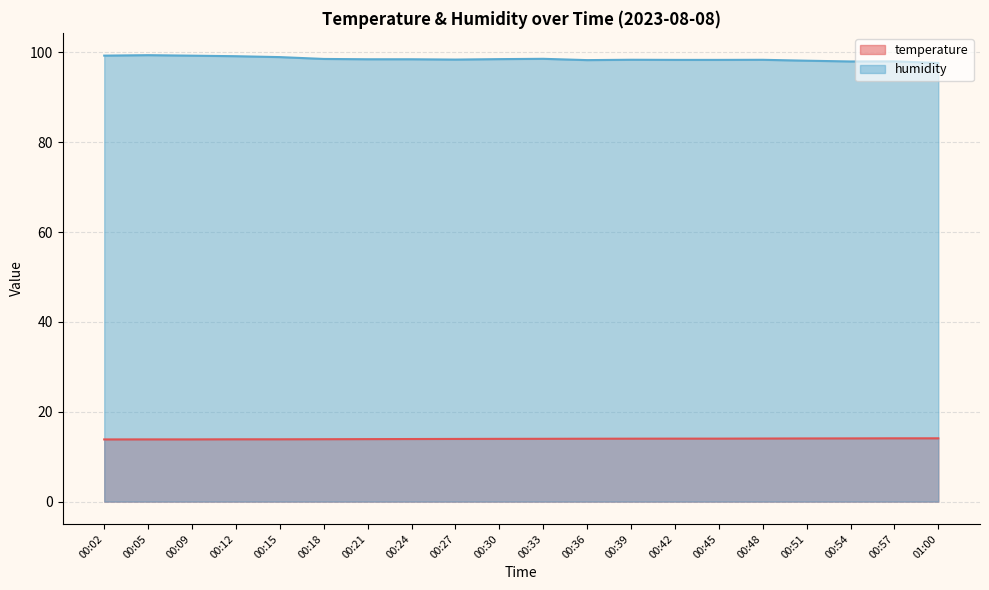

How many data points does each series have?

20